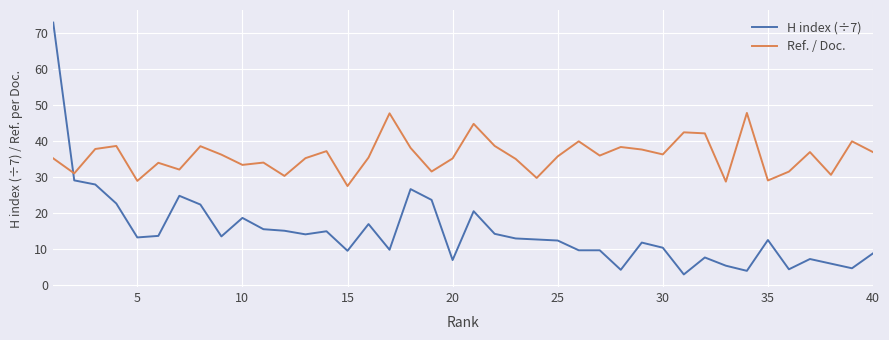

After their last crossing, which series has the higher values: Ref. / Doc. or H index (÷7)?

Ref. / Doc.